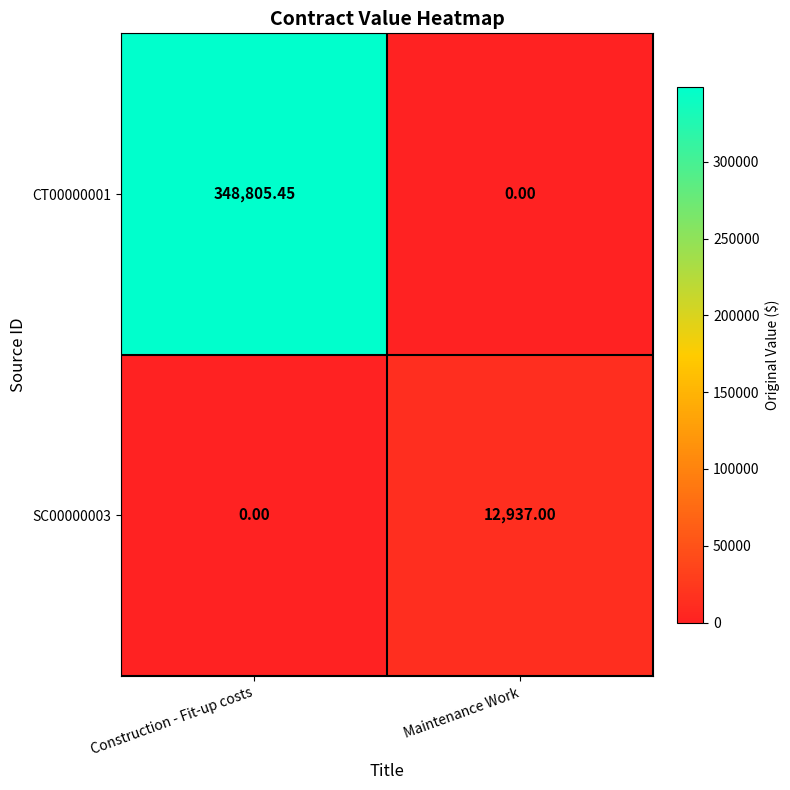

Rank the categories by SC00000003 value from lowest to highest.

Construction - Fit-up costs, Maintenance Work